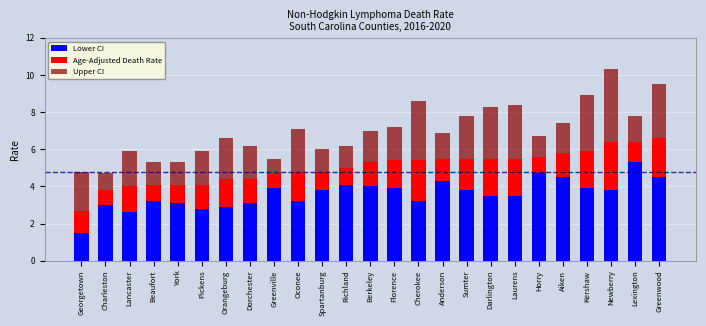

What is the sum of the Lower CI values at York and Darlington?

6.6